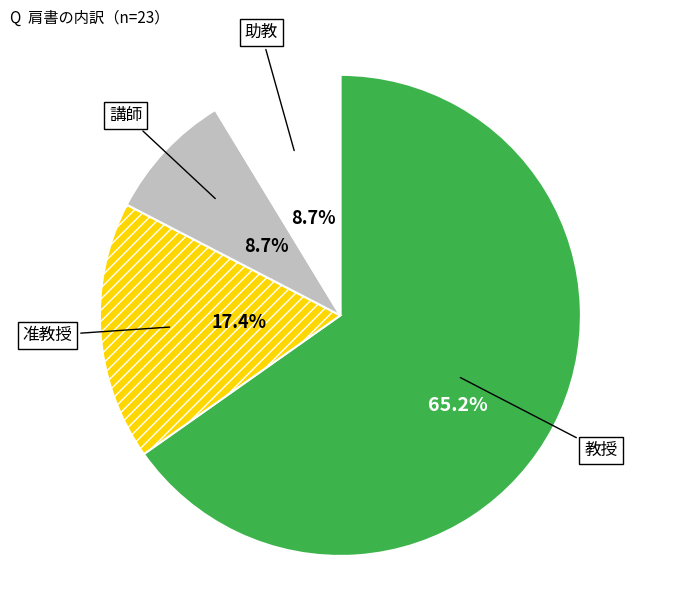

To the nearest percent, what is the average slice percentage?

25%